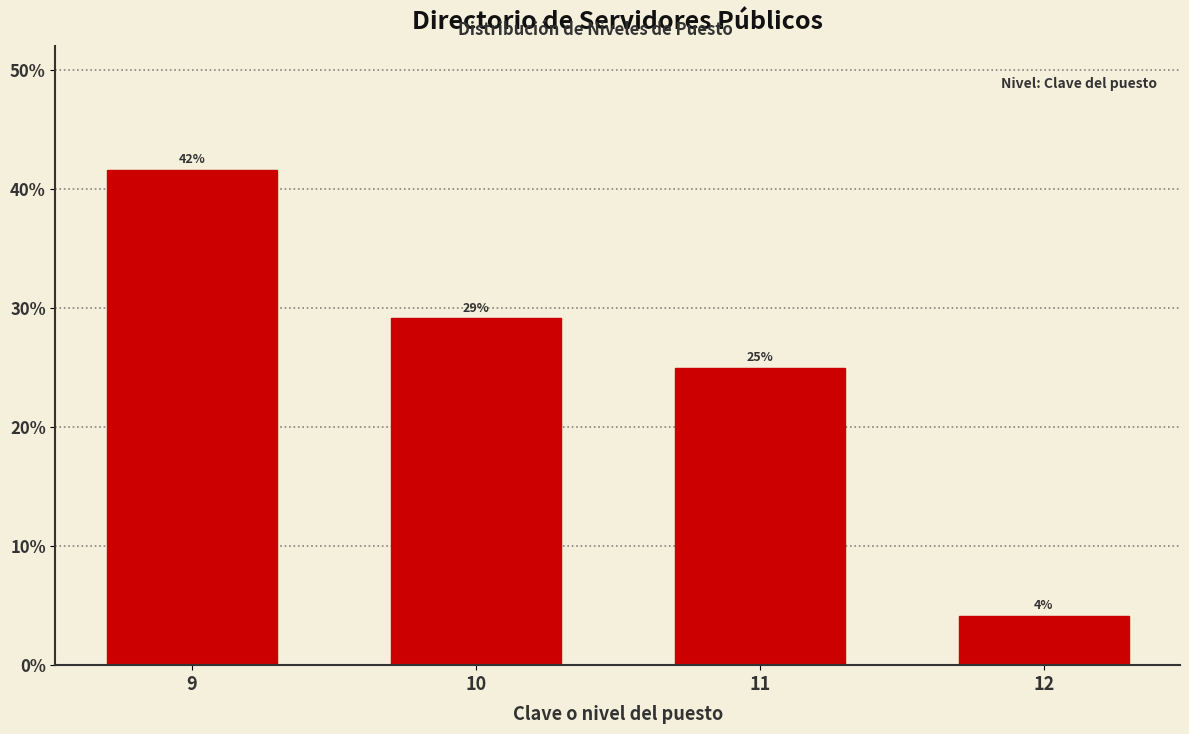

Does the chart contain any negative values?

No